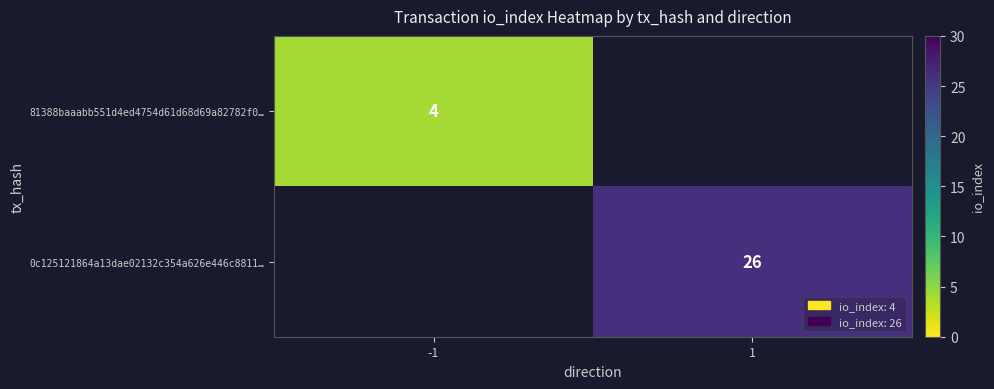

Which has a higher value, -1 or 1?

1